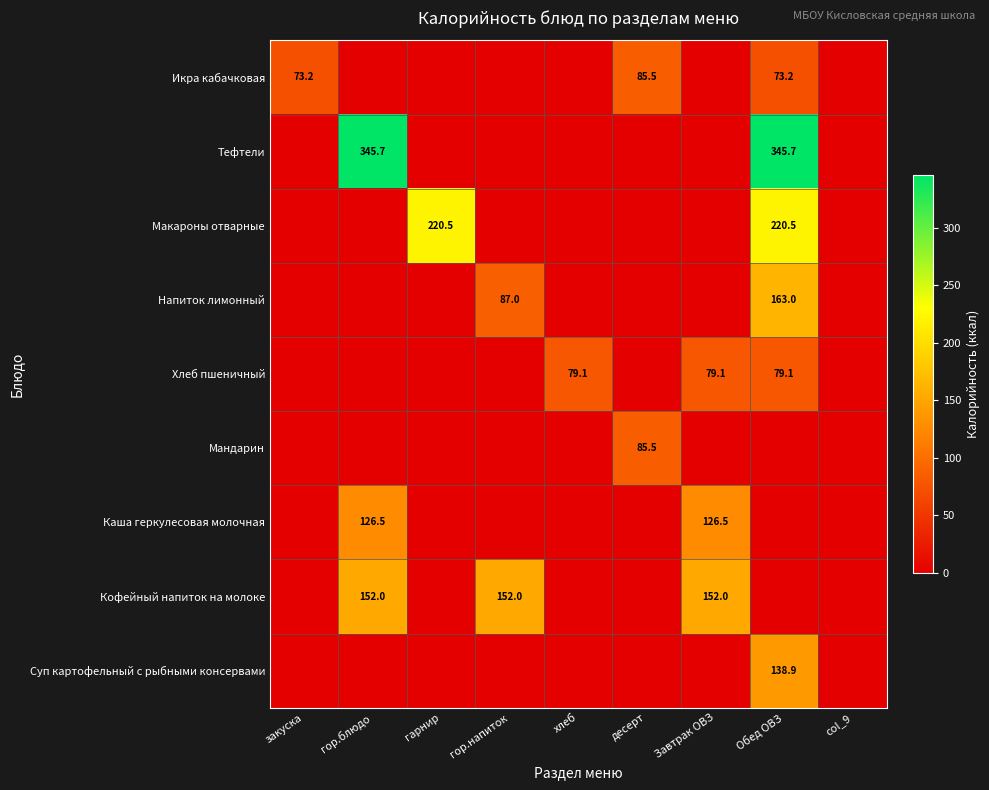

The value of Икра кабачковая at десерт is 43.1. True or false?

False